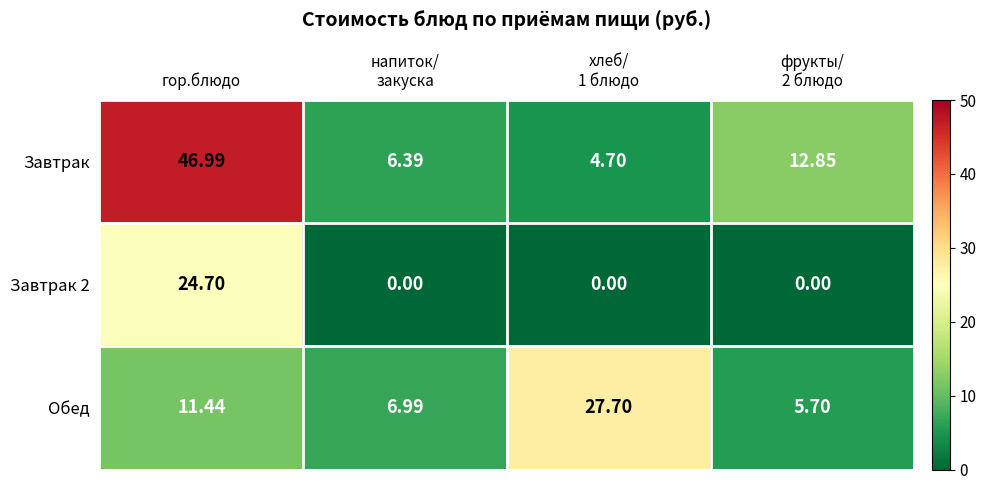

At which label does Завтрак reach its peak?

гор.блюдо